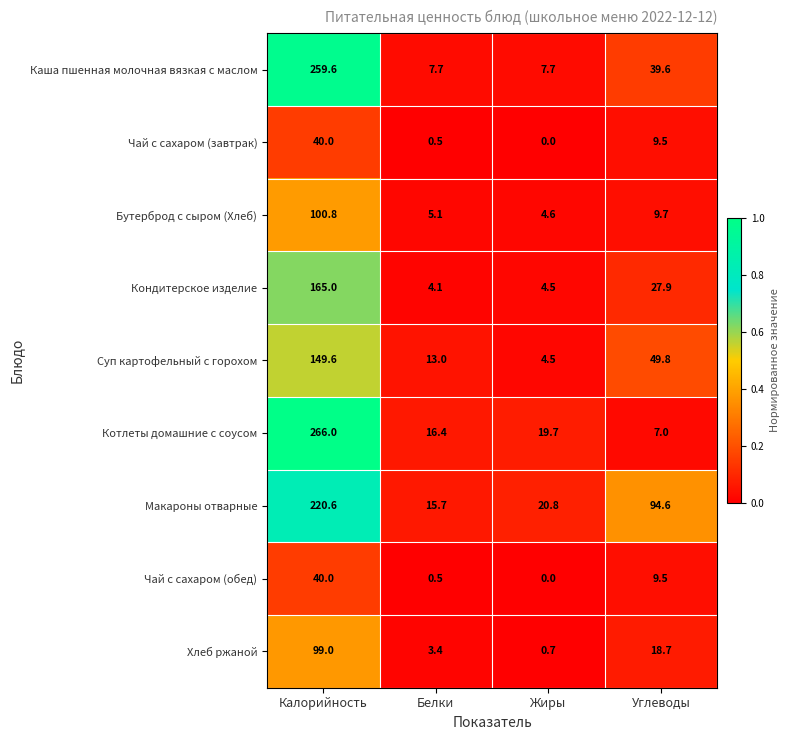

What is the total value across all series at Углеводы?

266.3